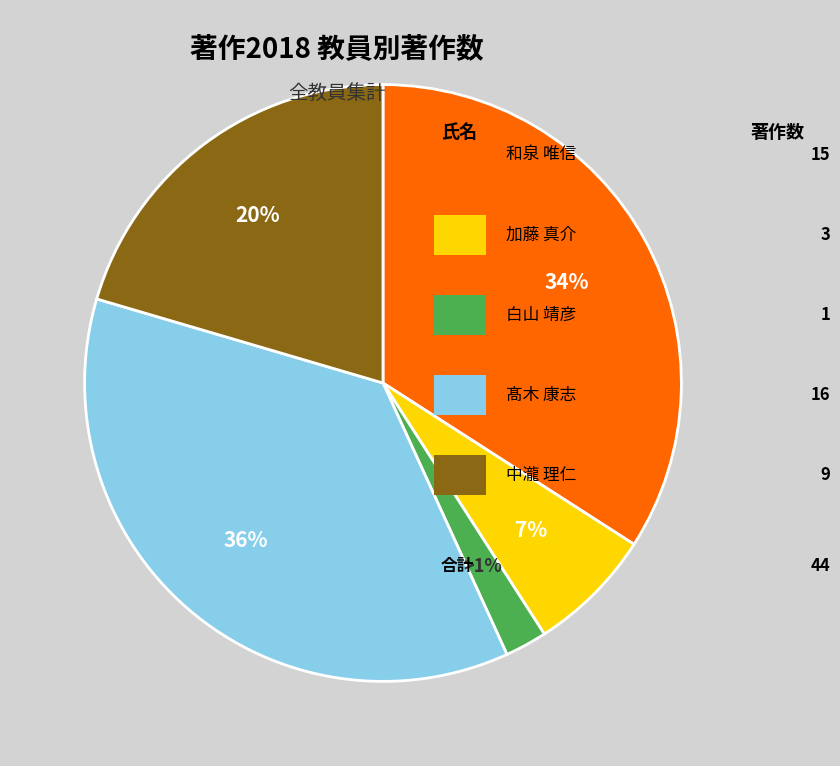

Combined, do 加藤 真介 and 白山 靖彦 account for over 50%?

No